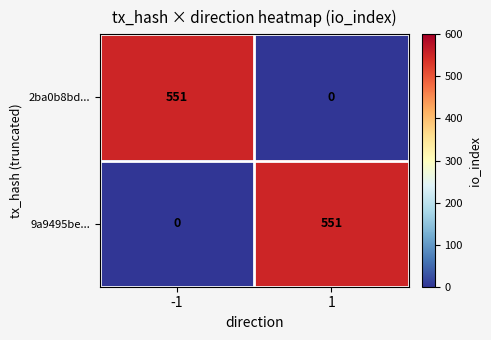

At -1, list the series in order from largest to smallest.

2ba0b8bd..., 9a9495be...